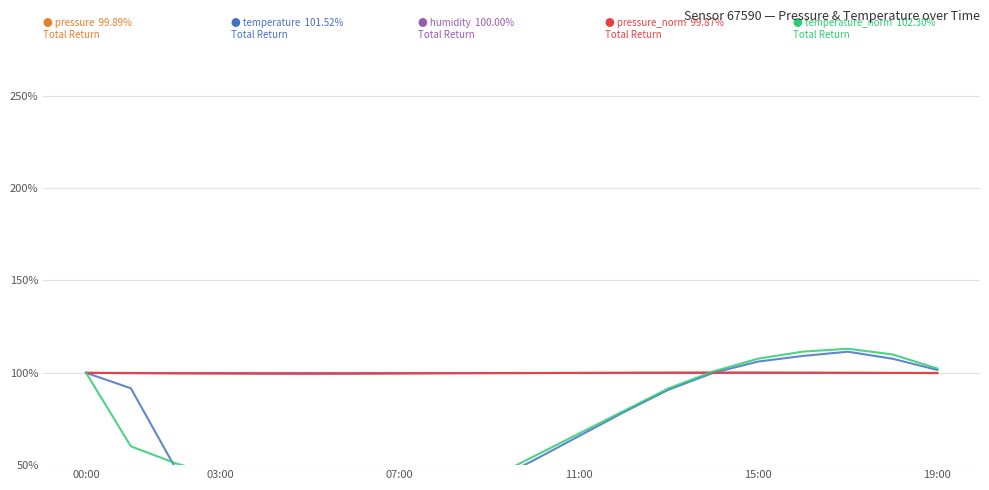

At which category does the chart reach its minimum across all series?

07:00